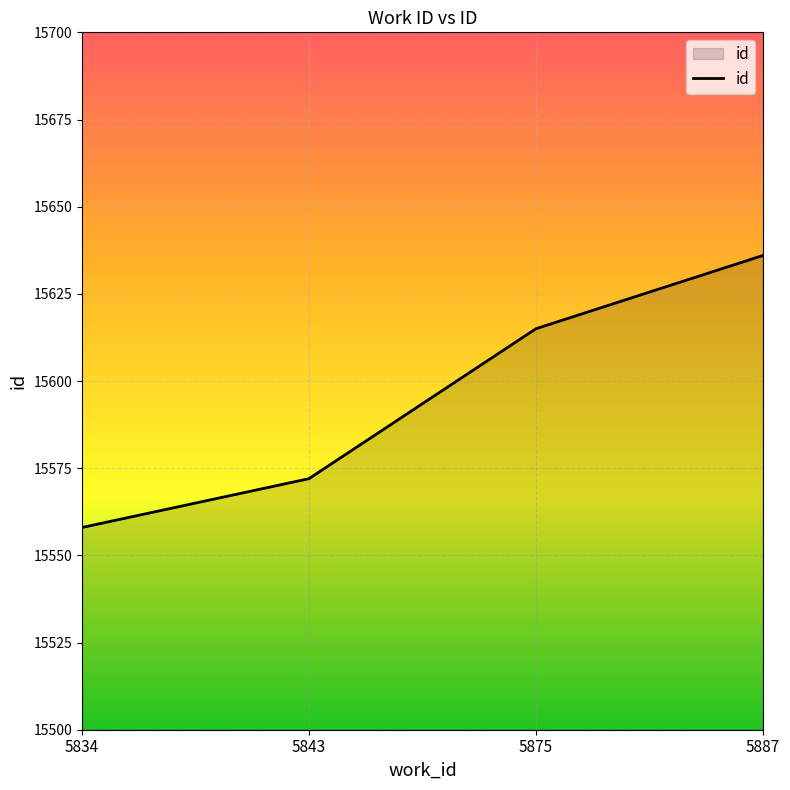

Reading right to left, transcribe all the data shown in this chart.

15636	15615	15572	15558